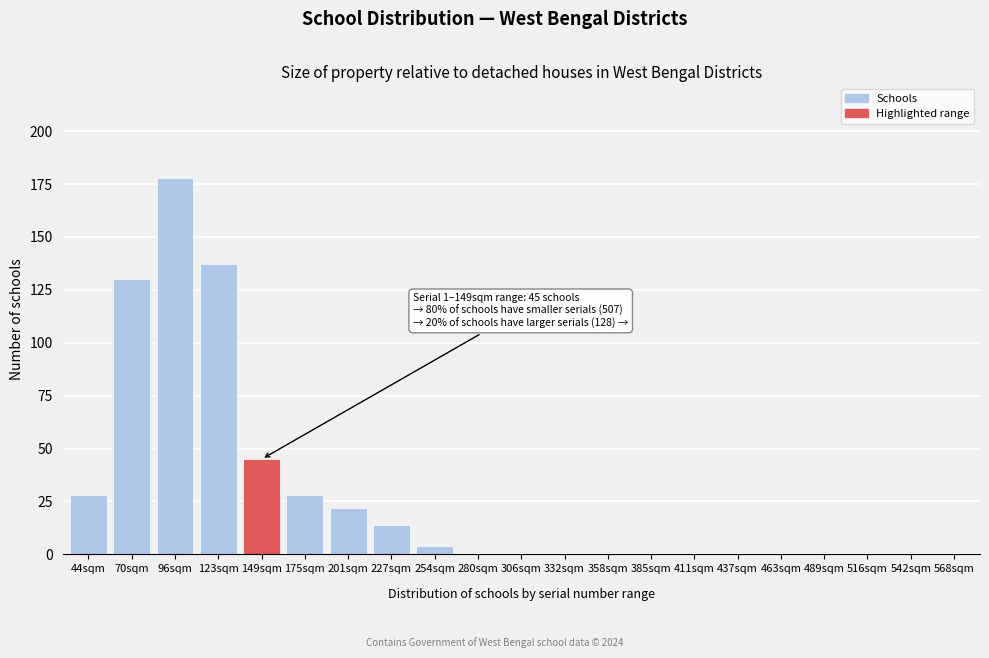

Reading left to right, list all the values displayed in this chart.

44sqm=28	70sqm=130	96sqm=178	123sqm=137	149sqm=45	175sqm=28	201sqm=22	227sqm=14	254sqm=4	280sqm=0	306sqm=0	332sqm=0	358sqm=0	385sqm=0	411sqm=0	437sqm=0	463sqm=0	489sqm=0	516sqm=0	542sqm=0	568sqm=0